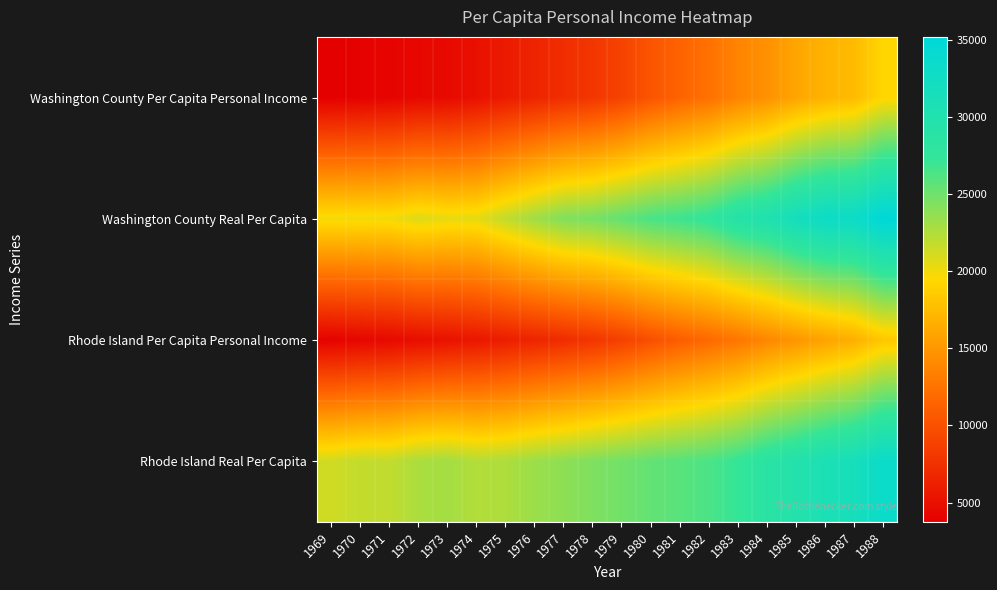

Reading left to right, what are all the values shown in this chart?

Washington County Per Capita Personal Income: 1969=3758.0	1970=3937.8	1971=4114.5	1972=4414.1	1973=4564.4	1974=5069.7	1975=5857.9	1976=6553.5	1977=7335.6	1978=7961.0	1979=8960.0	1980=10298.0	1981=11421.3	1982=12387.4	1983=13698.8	1984=14606.5	1985=15988.6	1986=16935.3	1987=17482.9	1988=19301.1
Washington County Real Per Capita: 1969=19901.4	1970=19922.0	1971=19968.5	1972=20715.7	1973=20327.0	1974=20448.2	1975=21809.1	1976=23130.4	1977=24309.4	1978=24665.5	1979=25495.9	1980=26454.0	1981=26927.4	1982=27668.4	1983=29348.8	1984=30154.5	1985=31895.6	1986=33064.5	1987=33110.2	1988=35179.3
Rhode Island Per Capita Personal Income: 1969=4014.9	1970=4305.8	1971=4498.7	1972=4836.3	1973=5158.0	1974=5546.8	1975=6068.1	1976=6600.3	1977=7187.5	1978=7867.6	1979=8741.8	1980=9900.6	1981=10970.6	1982=11799.3	1983=12741.3	1984=13890.3	1985=14863.8	1986=15799.4	1987=16654.8	1988=18288.7
Rhode Island Real Per Capita: 1969=21261.7	1970=21784.1	1971=21832.9	1972=22697.0	1973=22970.3	1974=22372.5	1975=22591.4	1976=23295.6	1977=23818.4	1978=24376.0	1979=24874.8	1980=25433.2	1981=25864.9	1982=26354.8	1983=27297.3	1984=28675.9	1985=29651.7	1986=30846.7	1987=31542.0	1988=33334.0